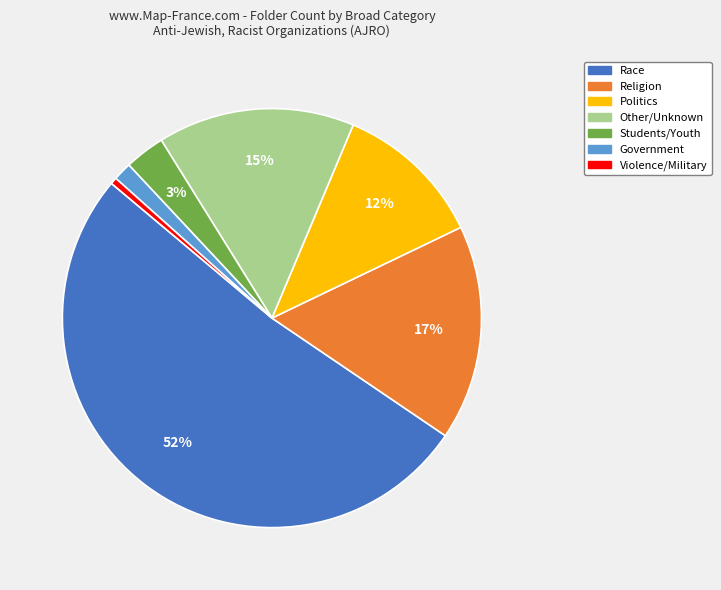

To the nearest percent, what is the average slice percentage?

14%